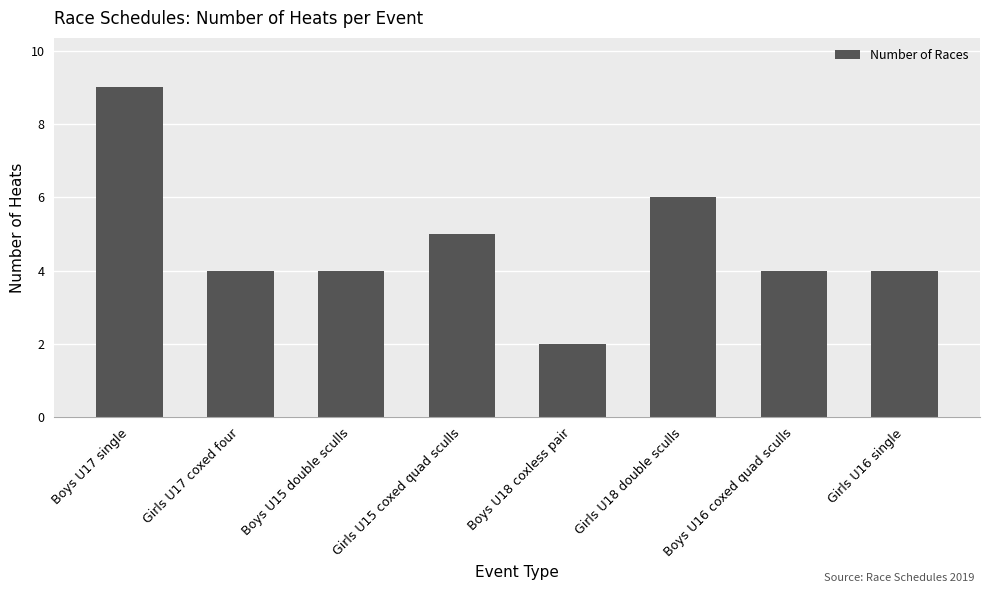

What is the approximate value at Boys U16 coxed quad sculls?

4